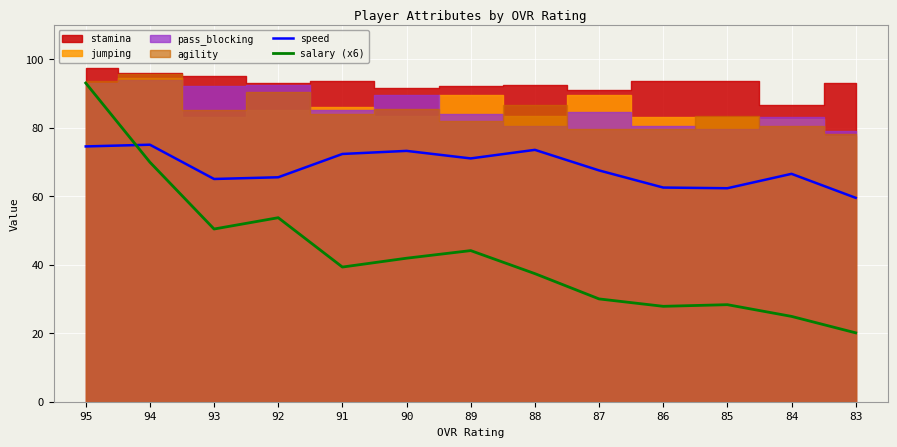

Which has a higher value, 83 or 93?

93